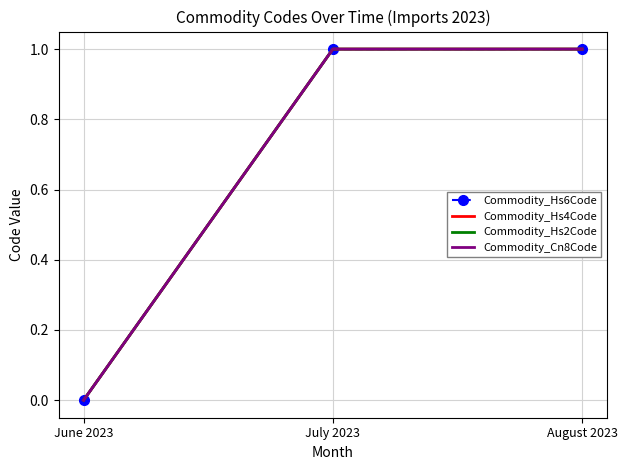

Which category has the highest value in the Commodity_Hs6Code series?

July 2023